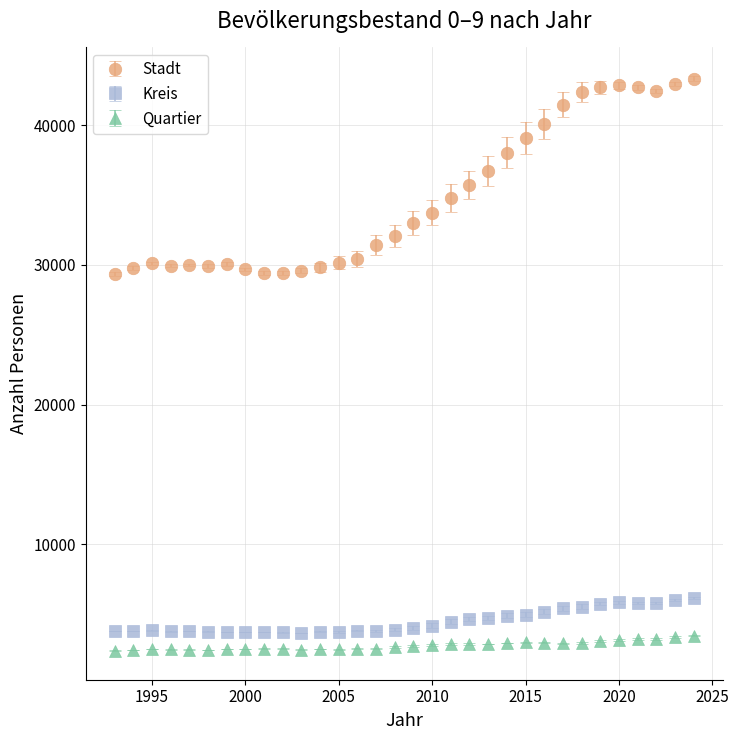

Which series has the largest range (max minus min)?

Stadt